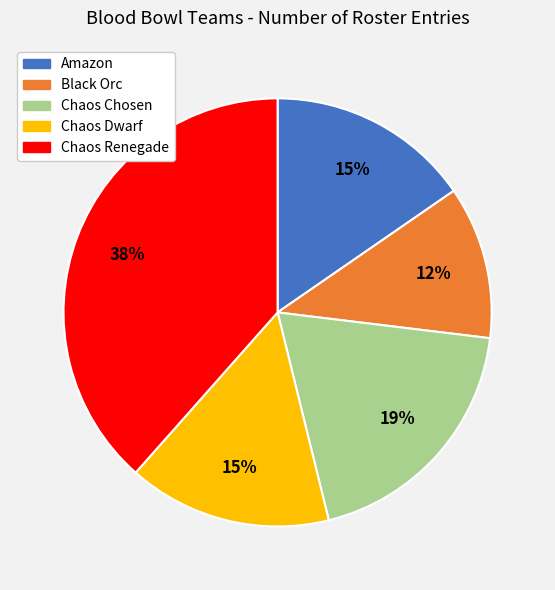

Which has a higher value, Chaos Dwarf or Chaos Chosen?

Chaos Chosen